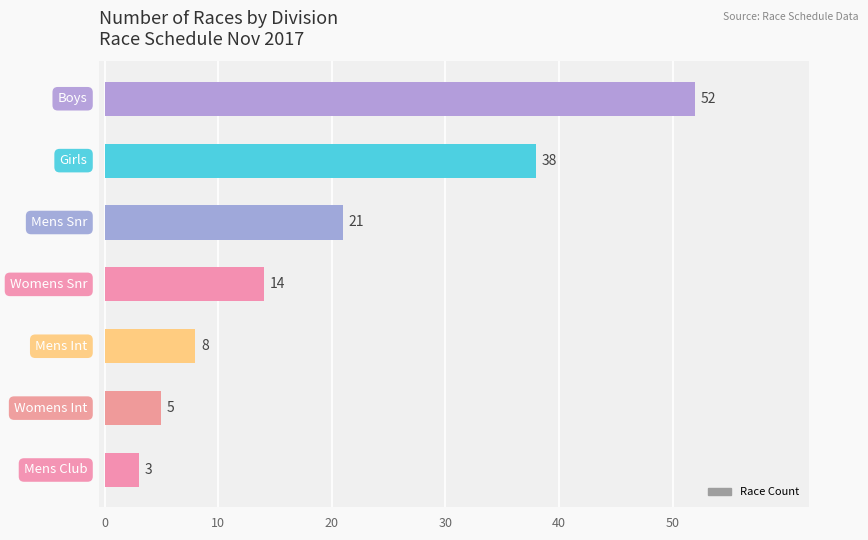

Reading bottom to top, transcribe all the data shown in this chart.

3	5	8	14	21	38	52